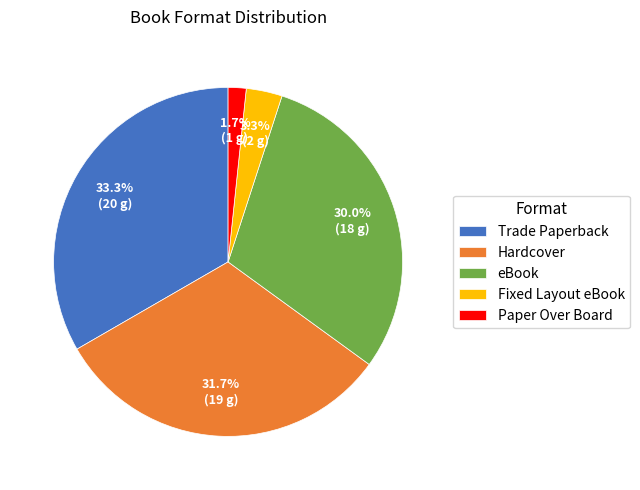

Between Paper Over Board and eBook, which is larger?

eBook